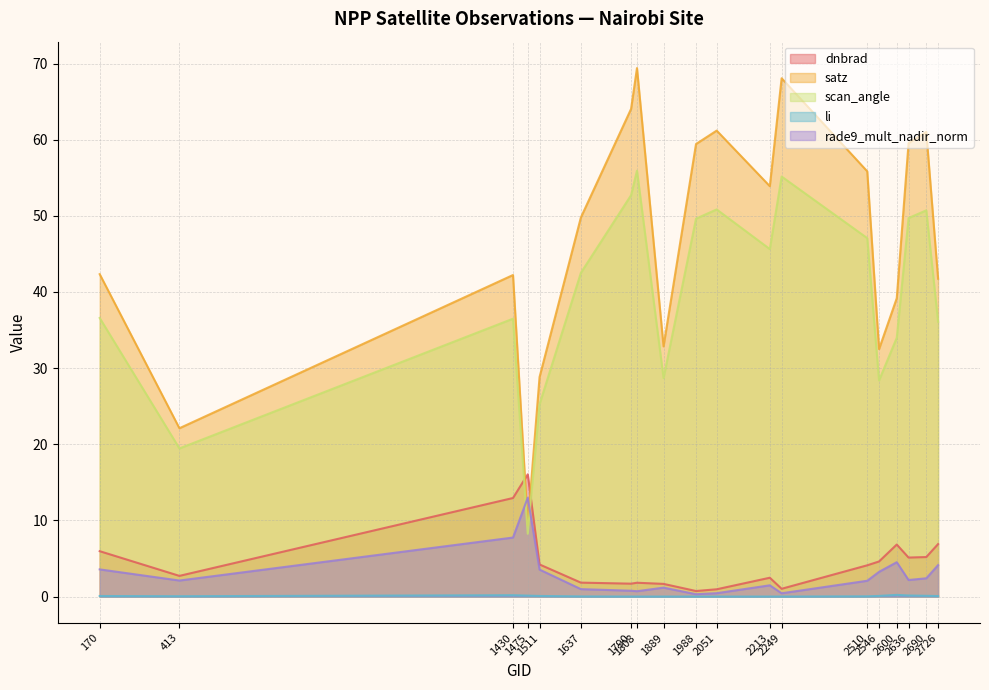

Rank the series at 170 from lowest to highest value.

li, rade9_mult_nadir_norm, dnbrad, scan_angle, satz